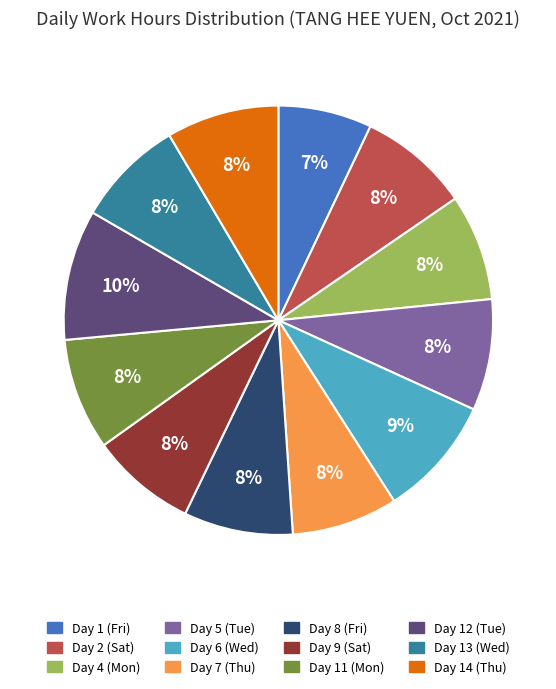

What percentage is the Day 8 (Fri) slice, to the nearest percent?

8%